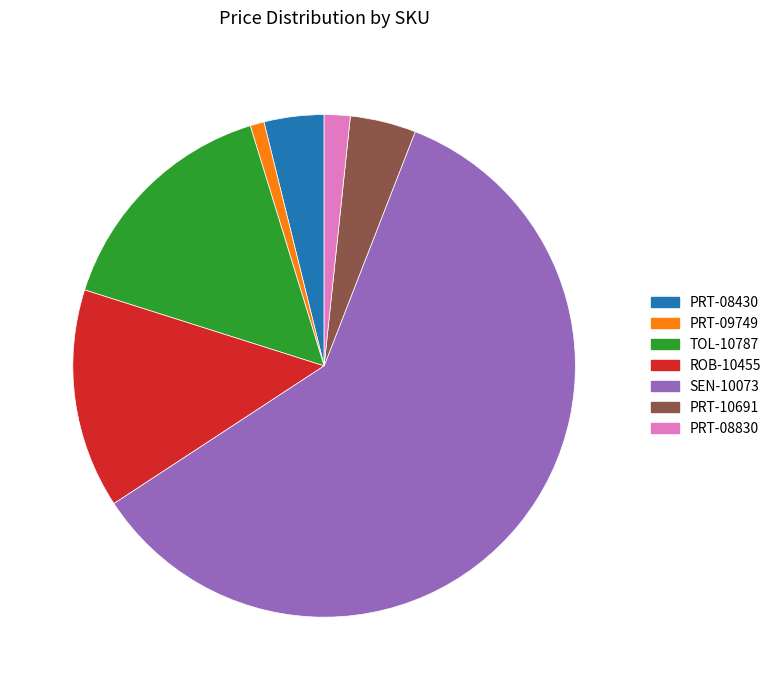

Is the sum of PRT-08830 and SEN-10073 greater than half?

Yes